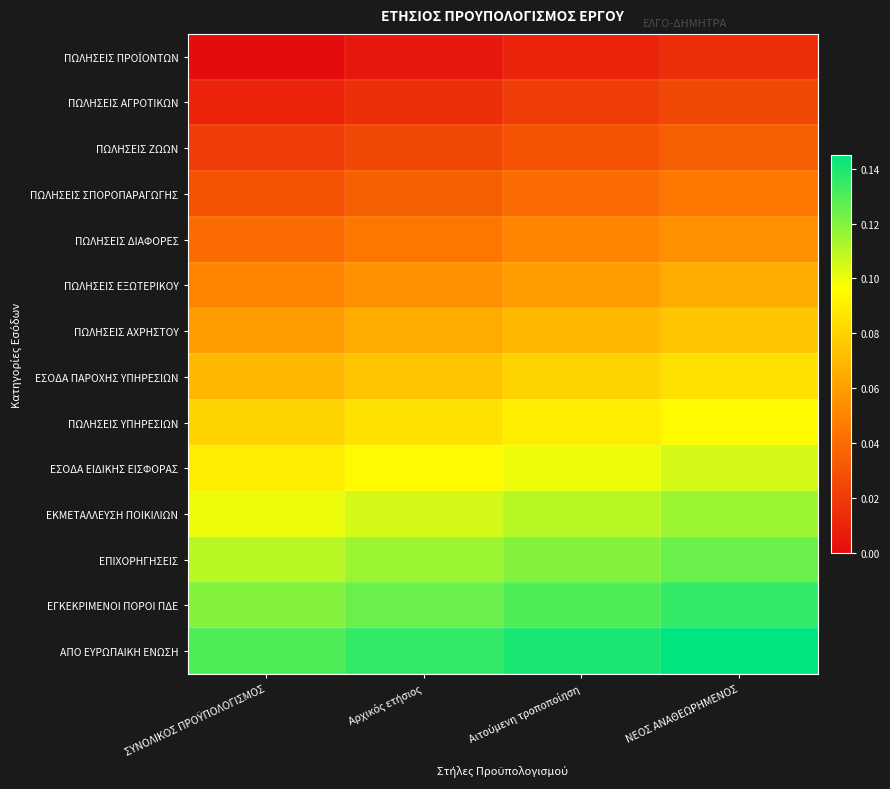

Between Αρχικός ετήσιος and ΝΕΟΣ ΑΝΑΘΕΩΡΗΜΕΝΟΣ, which is larger?

ΝΕΟΣ ΑΝΑΘΕΩΡΗΜΕΝΟΣ